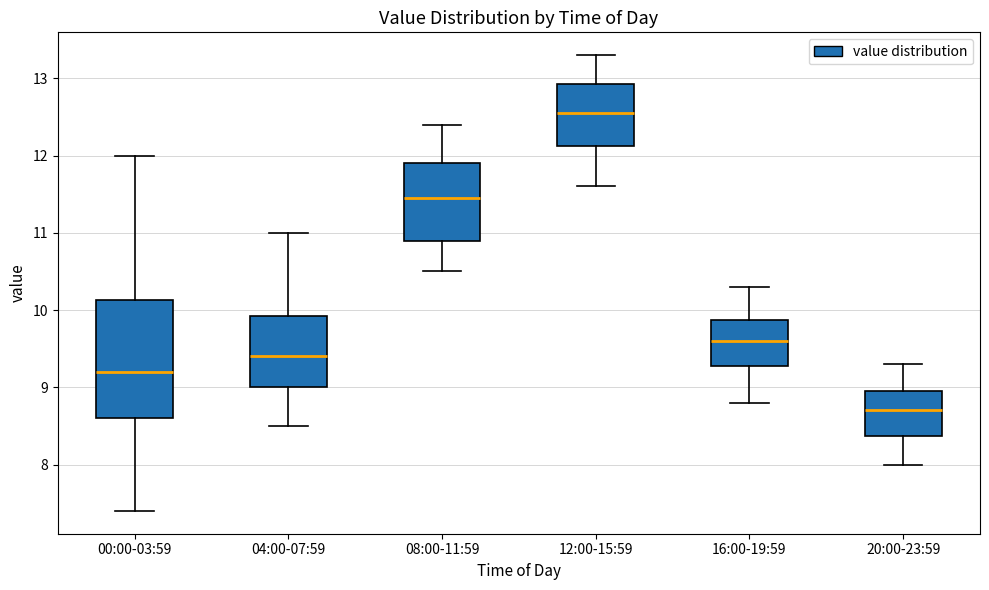

Where is the upper edge of the box for 00:00-03:59 on the y-axis? The values are not printed on the chart, so give them approximately, as read against the axis.

10.1